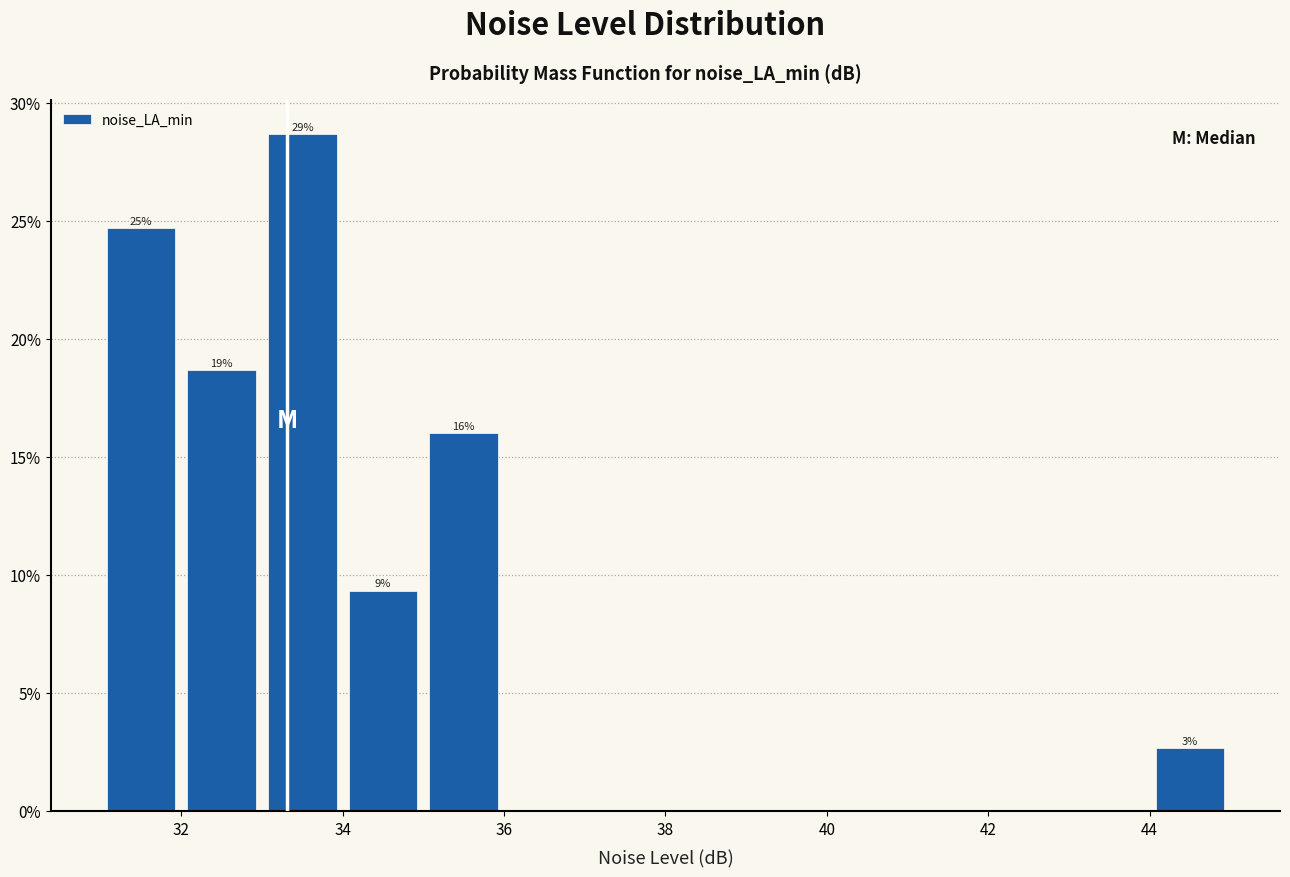

Over which range of the x-axis is the bar tallest?

33 to 34